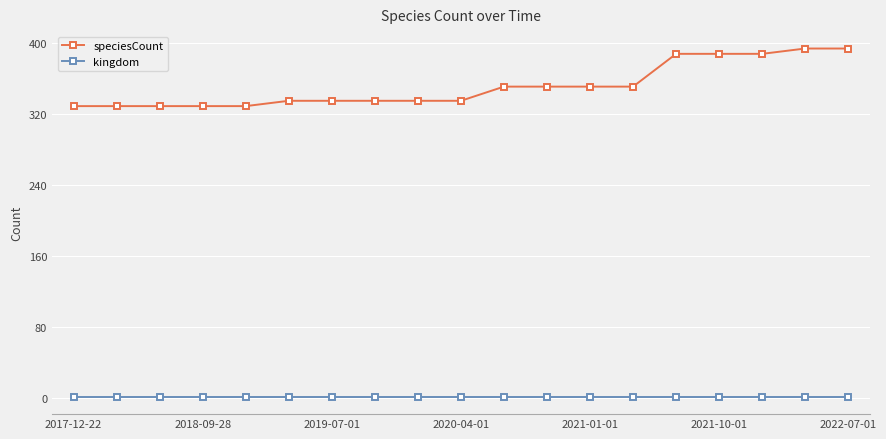

List the series in order of their peak value, lowest first.

kingdom, speciesCount